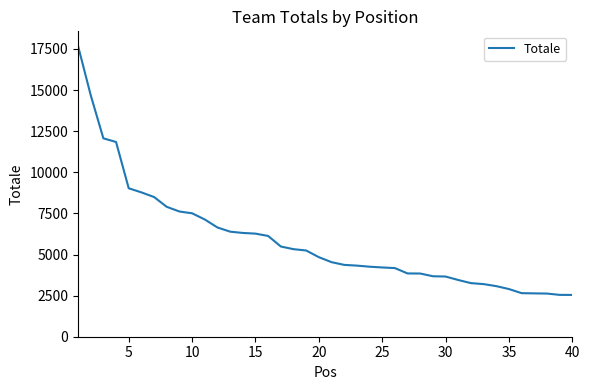

What is the smallest value displayed?

2542